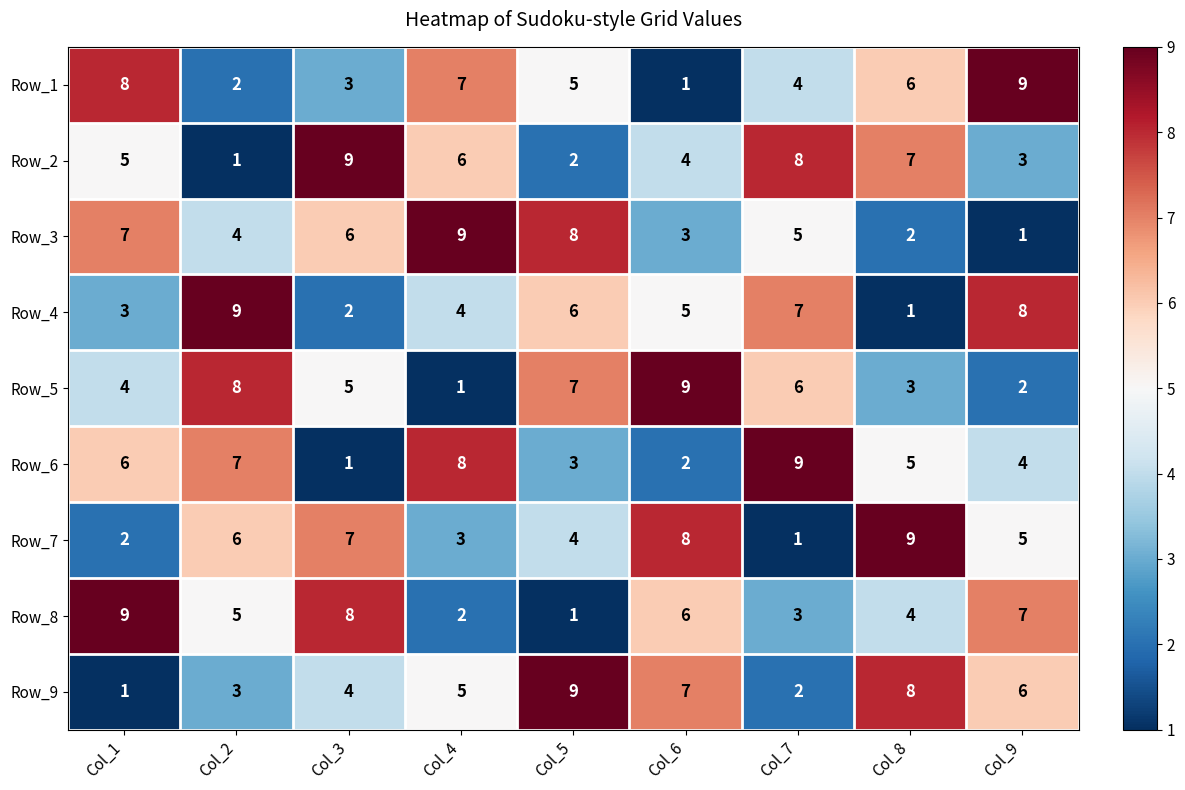

The value of Row_8 at Col_1 is 14. True or false?

False